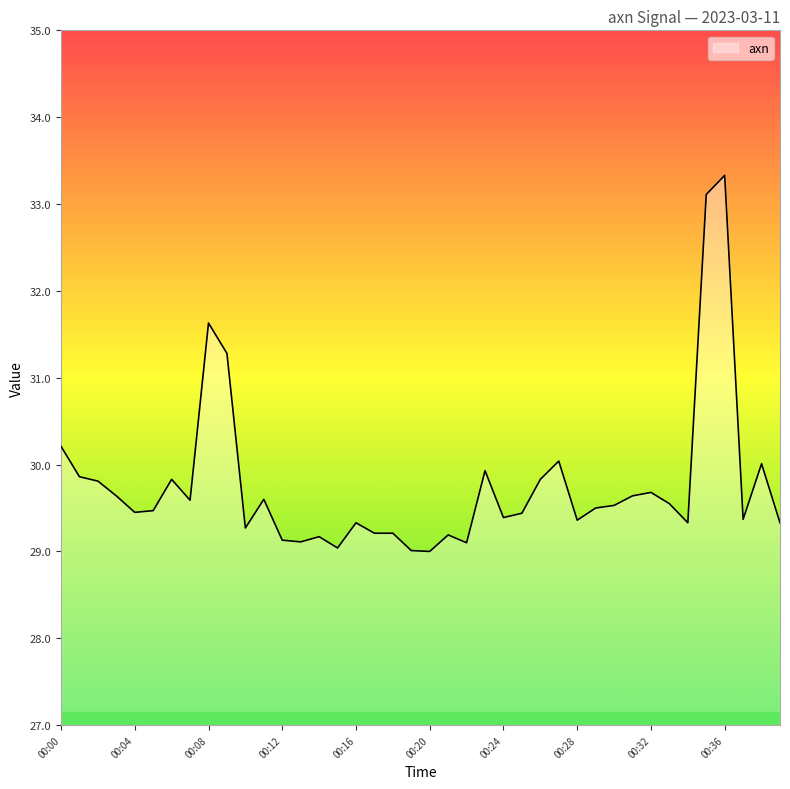

What is the greatest value displayed?

33.3